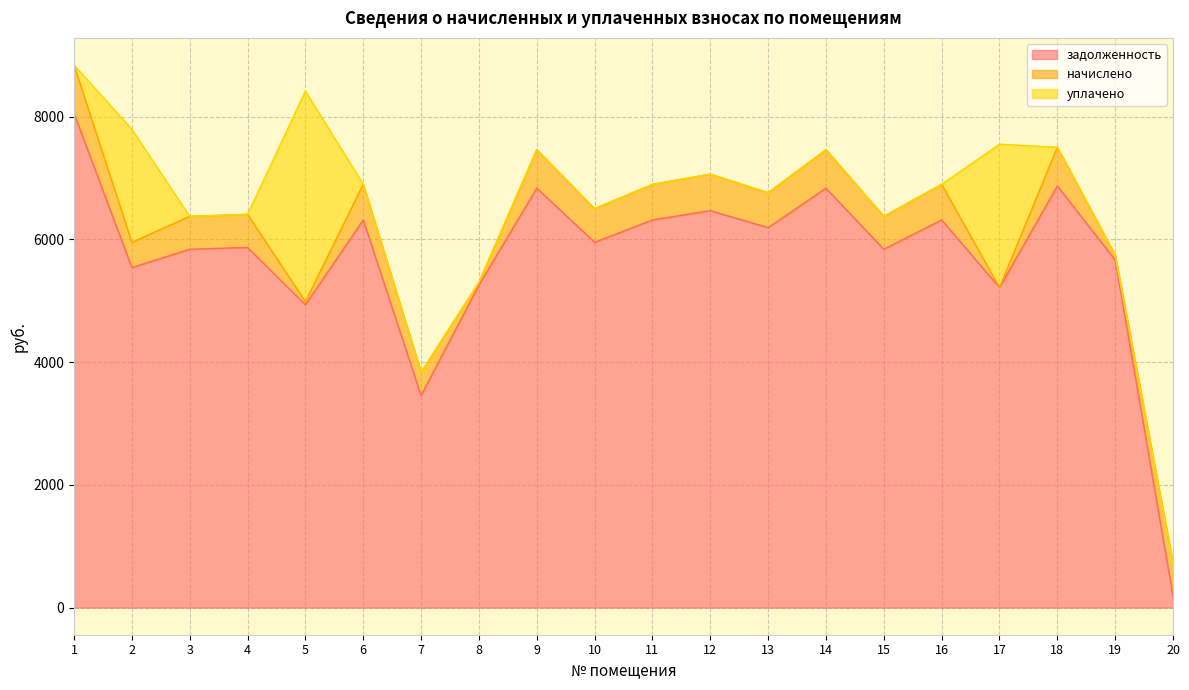

What is the average value of the начислено series?

451.1